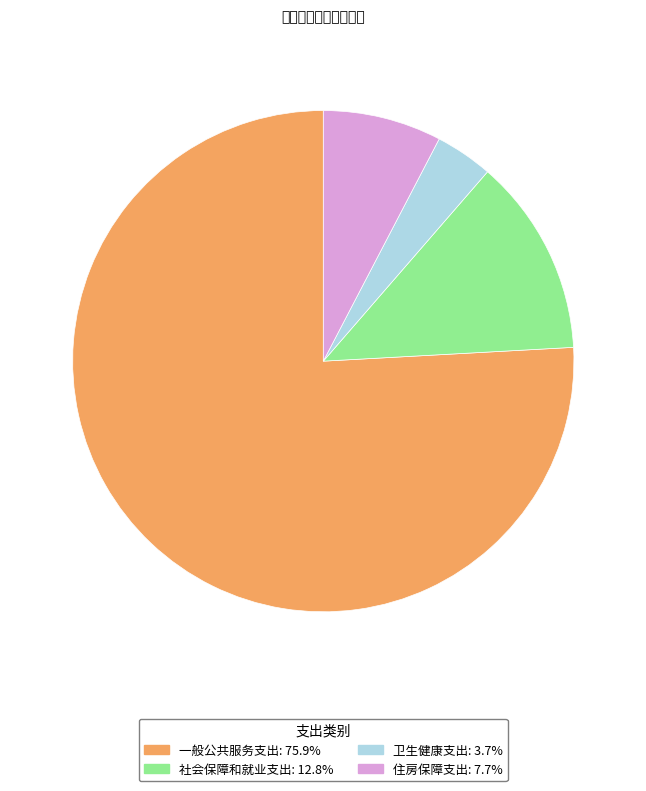

Approximately how many times larger is the value at 卫生健康支出 compared to 住房保障支出?

0.5